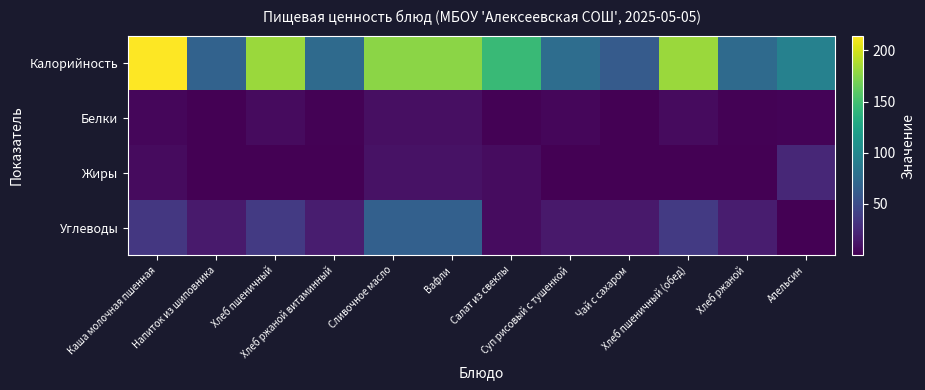

At how many categories does at least one series exceed 175?

5